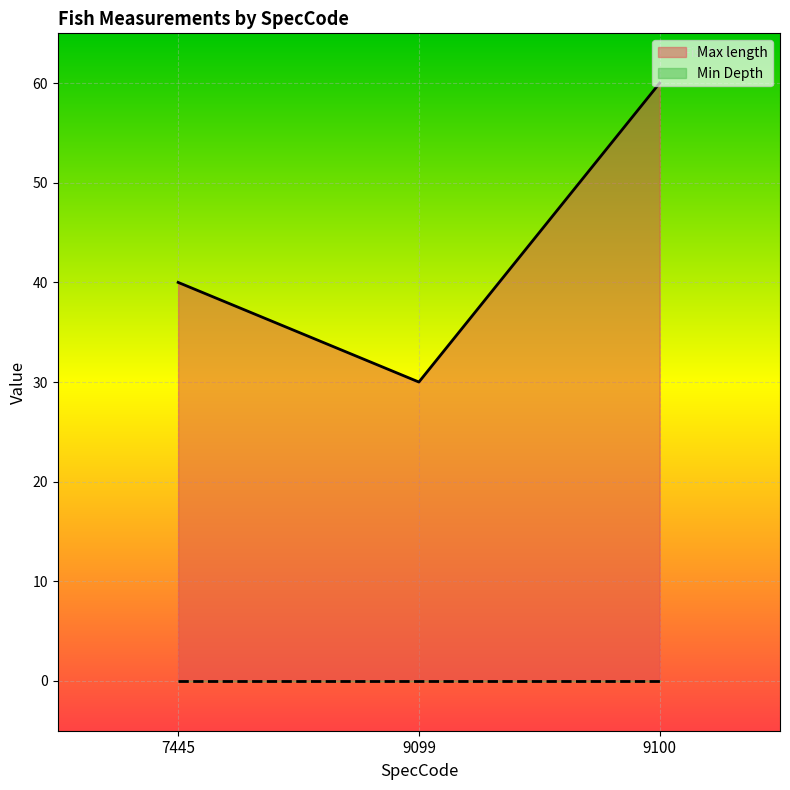

How many distinct data groups are displayed?

2